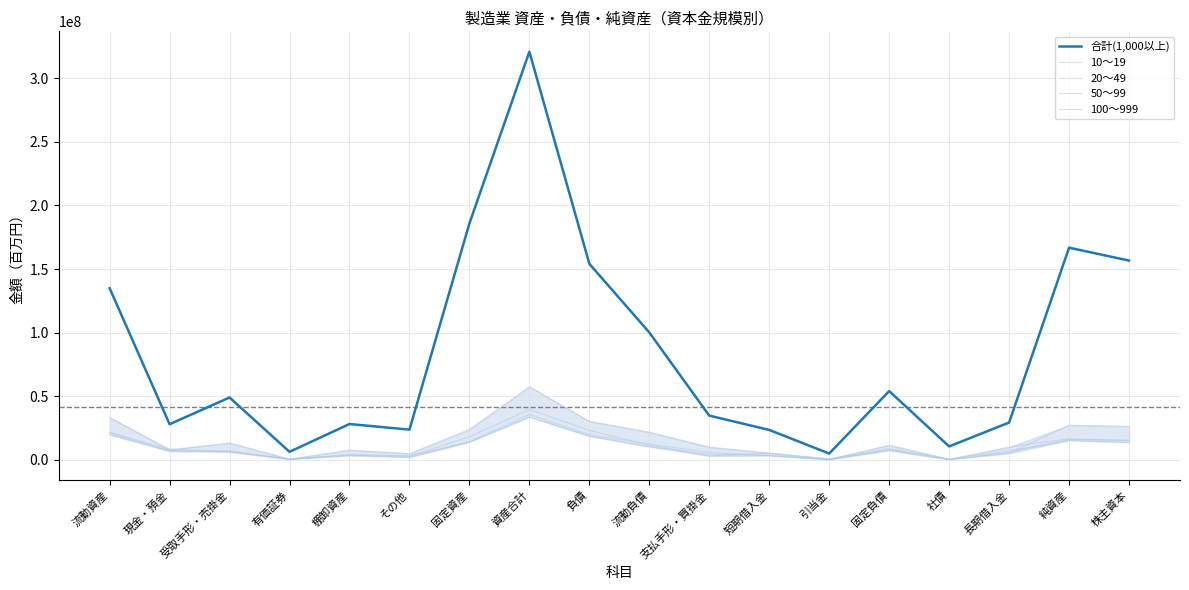

Which series has the widest spread of values?

合計(1,000以上)